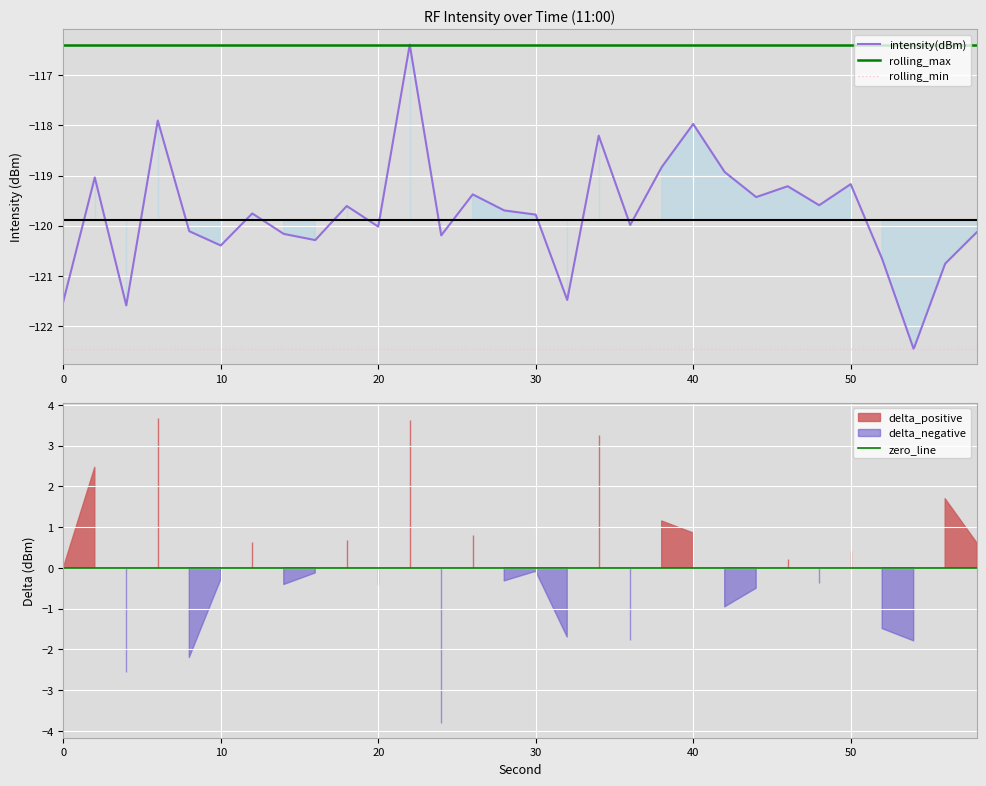

Rank the series by their maximum value, from highest to lowest.

zero_line, intensity(dBm), rolling_max, rolling_min